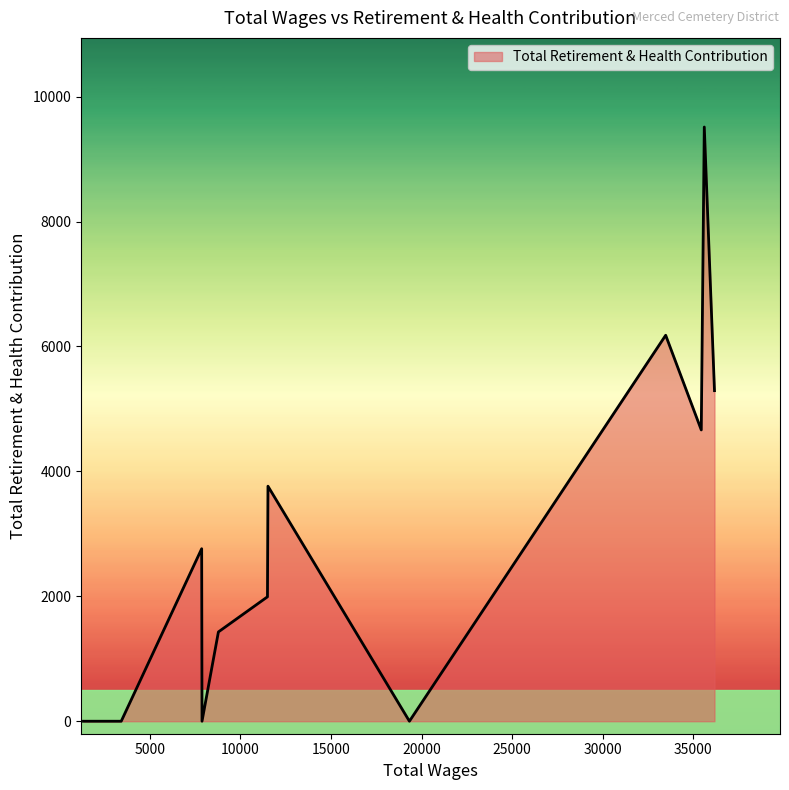

What is the greatest value displayed?

9514